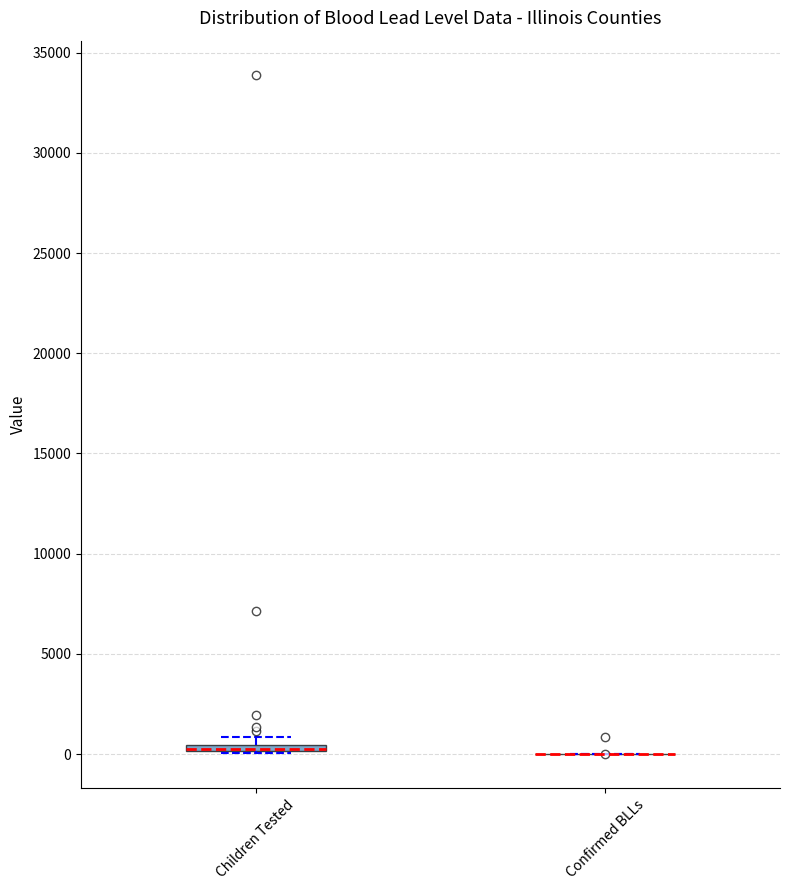

Where is the upper edge of the box for Children Tested on the y-axis? The values are not printed on the chart, so give them approximately, as read against the axis.

500